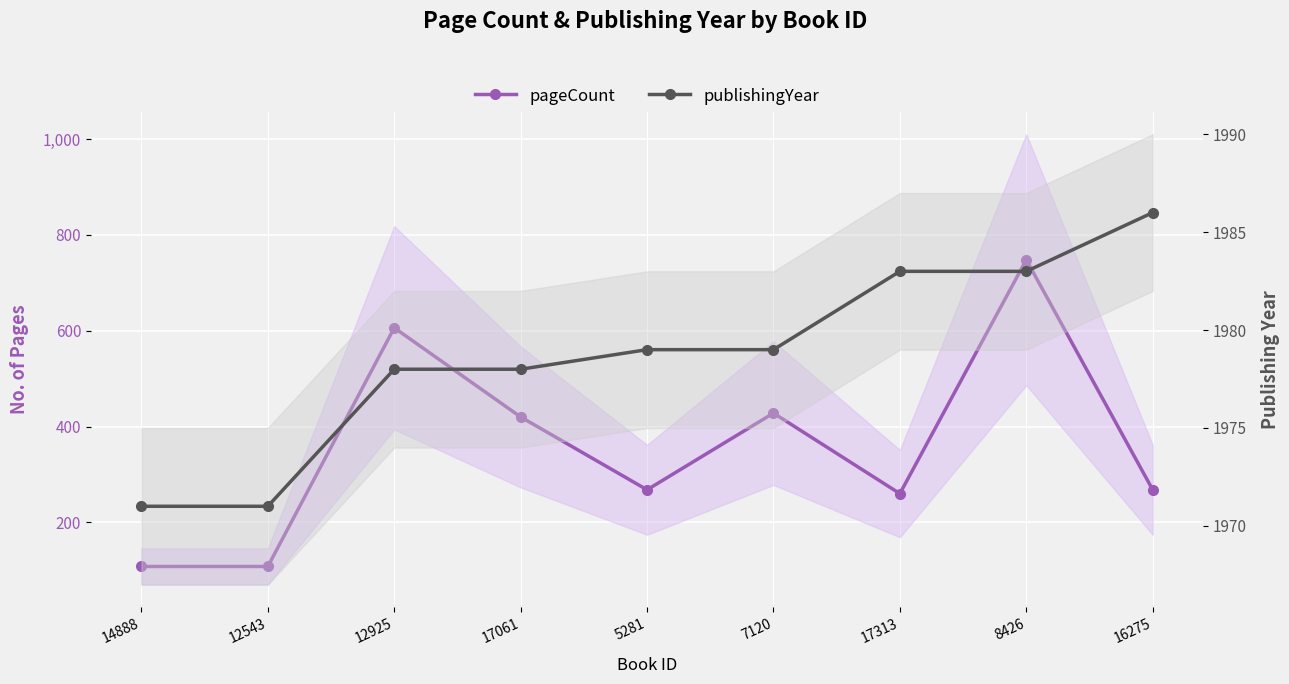

At which category is the sum across all series the highest?

8426